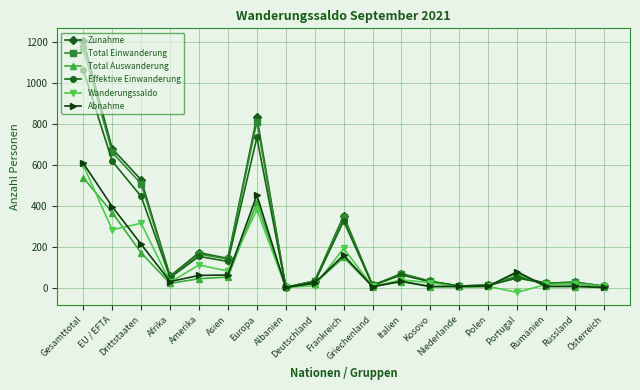

How many series are shown in this chart?

6